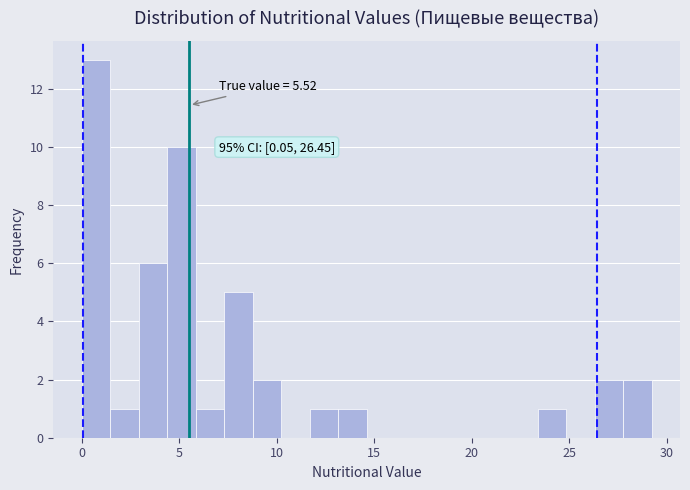

Read against the x-axis, roughly where is the centre of the tallest bar?

0.5